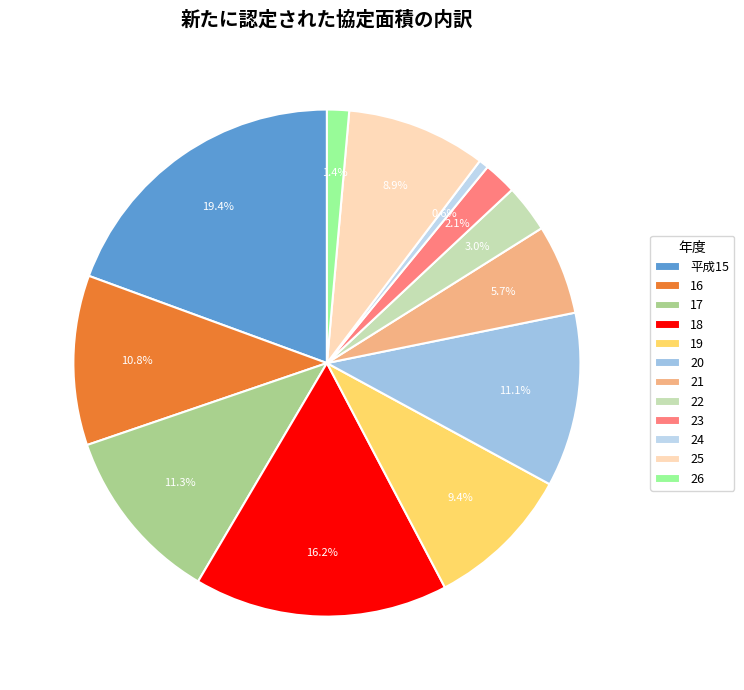

How much of the chart is everything except 23?

97.9%